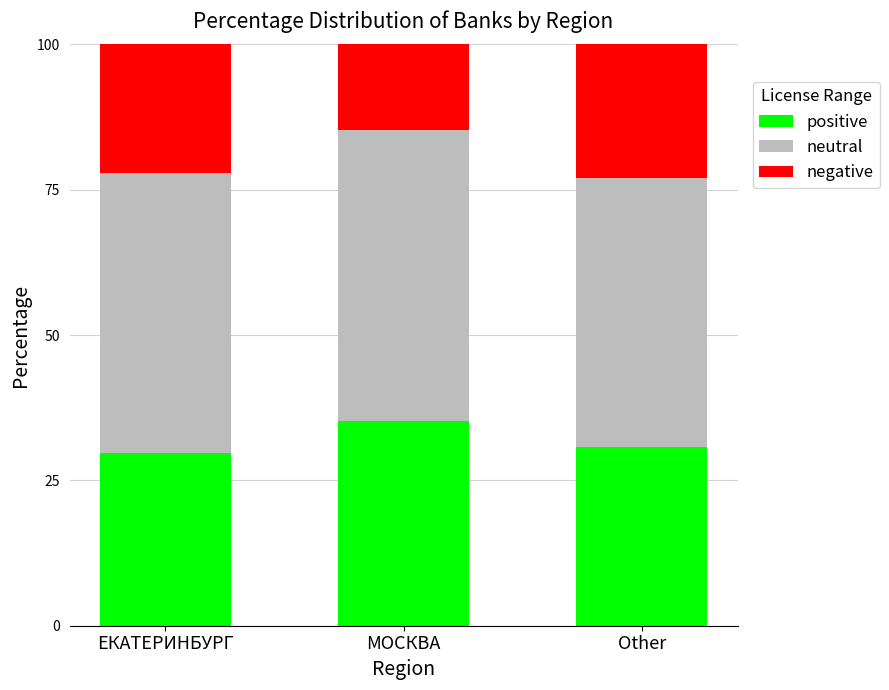

How many series are shown in this chart?

3